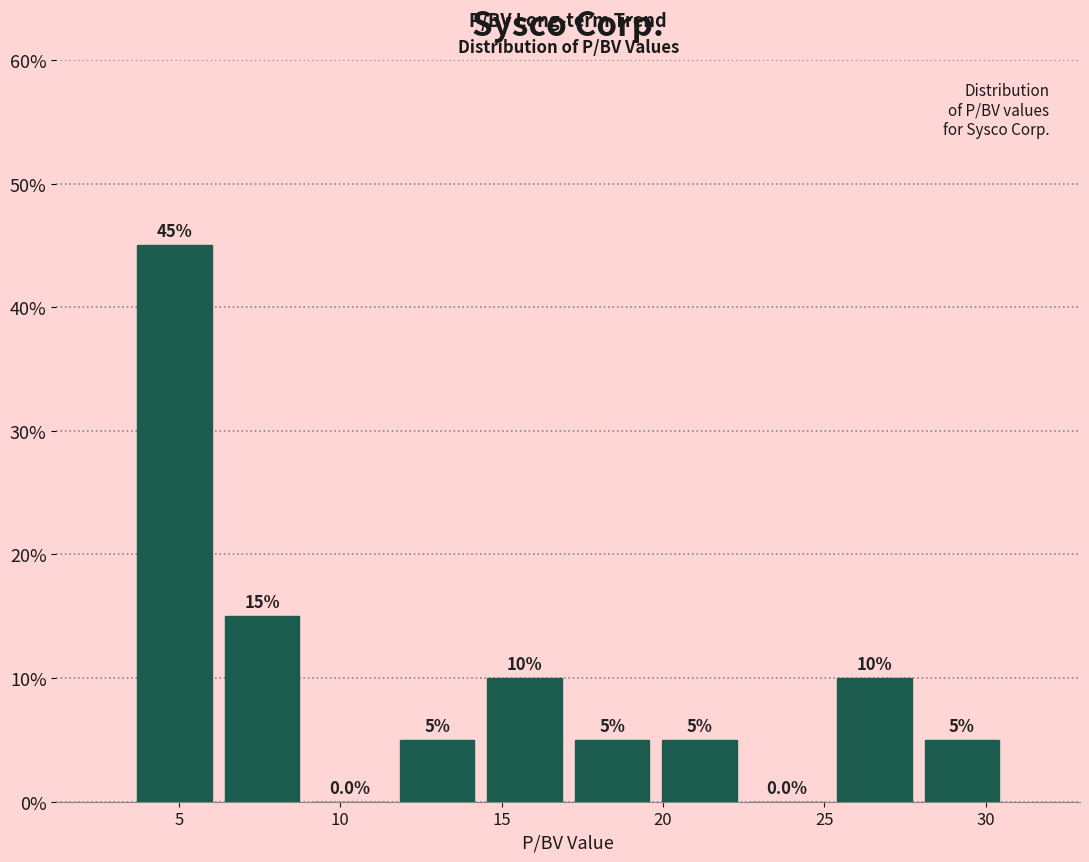

Over which range of the x-axis is the bar tallest?

3.5 to 6.0